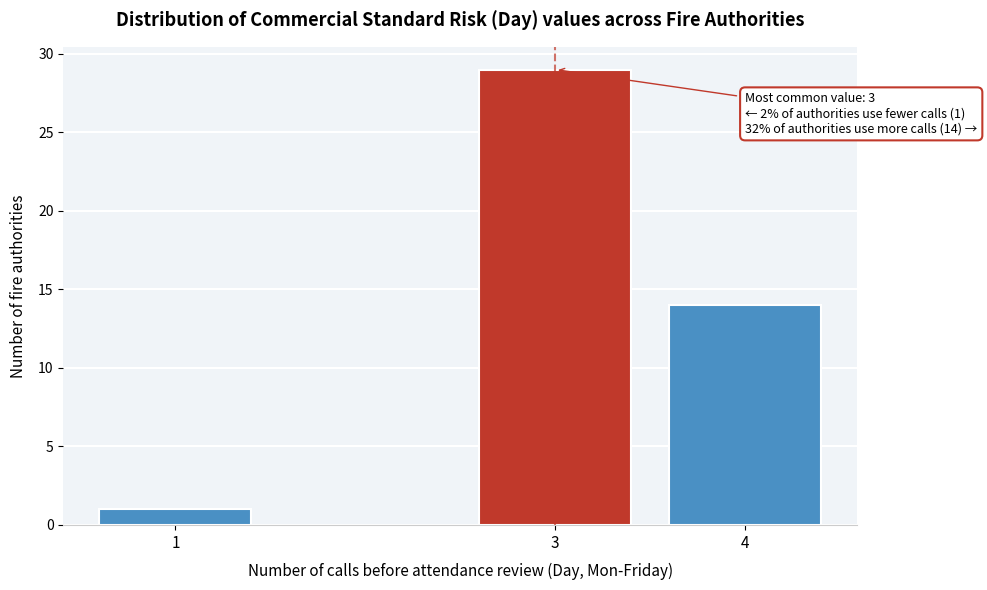

Reading right to left, what are all the values shown in this chart?

4=14	3=29	1=1